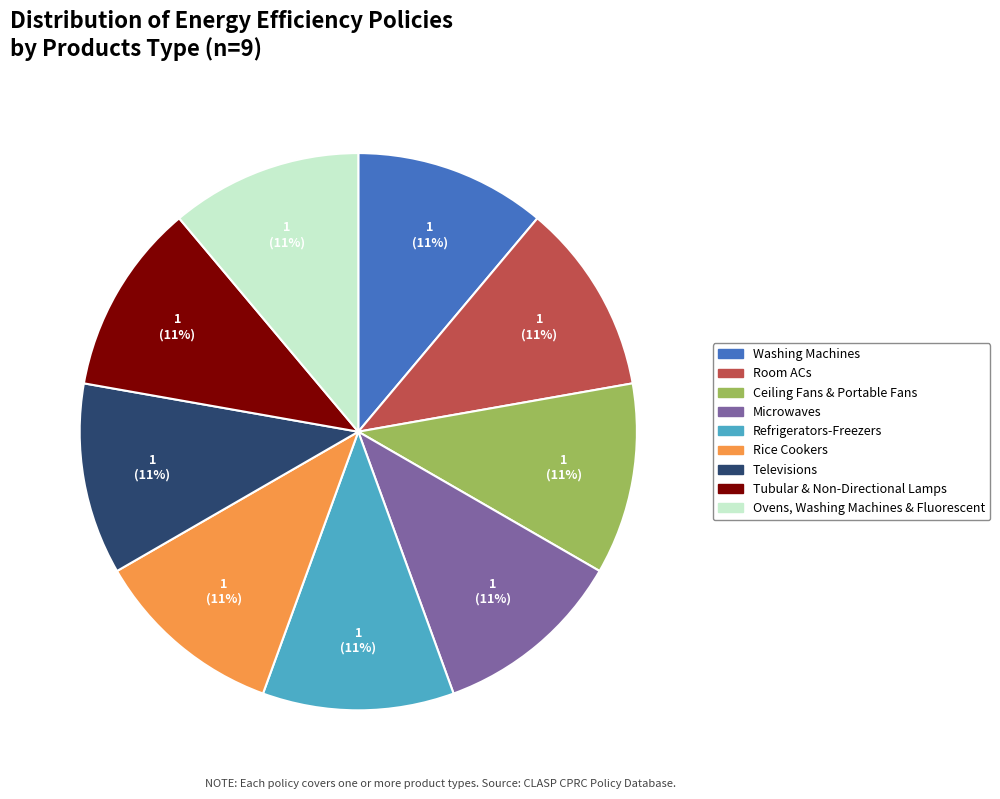

Is it true that Rice Cookers is 11% of the pie?

True